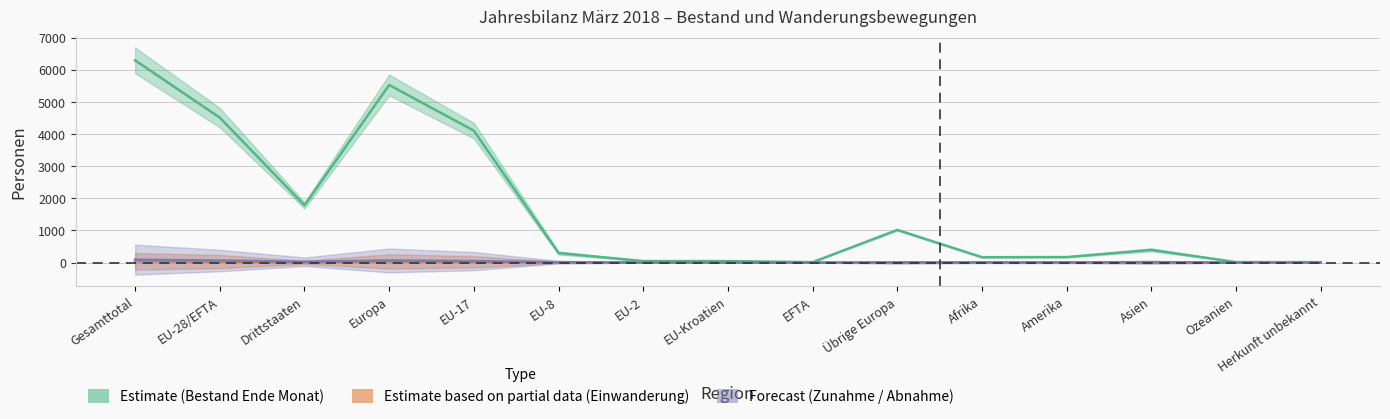

What is the sum of the Bestand Ende Monat Vorjahr values at EU-Kroatien and EU-8?

5.5